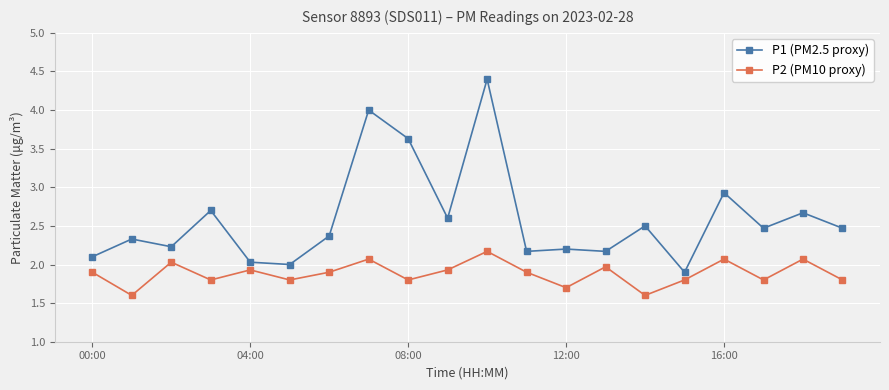

List the series in order of their peak value, highest first.

P1 (PM2.5 proxy), P2 (PM10 proxy)